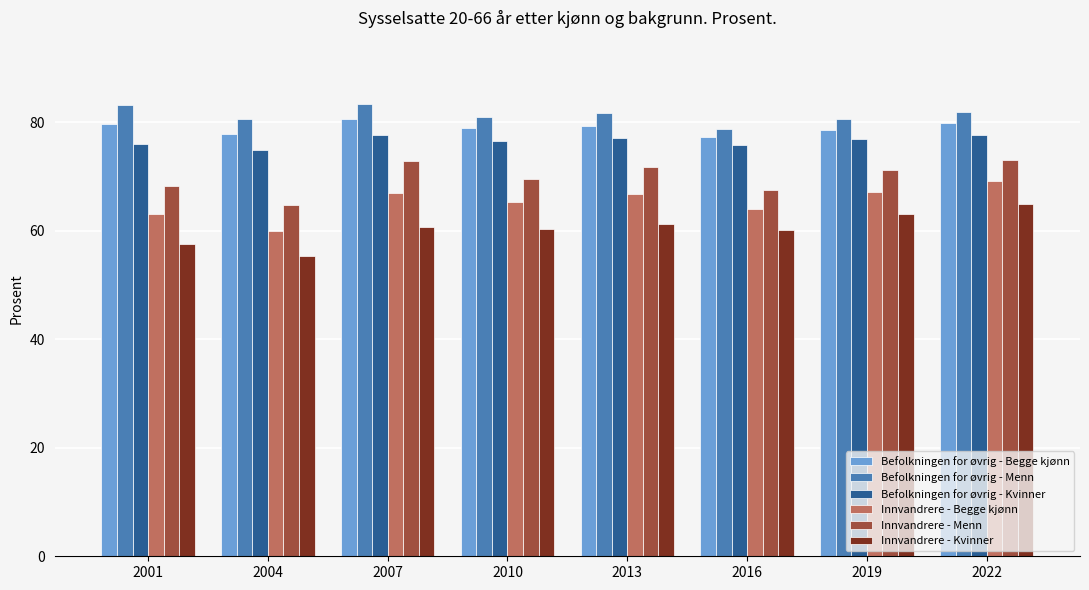

True or false: Innvandrere - Kvinner has a value of 95.3 at 2013.

False